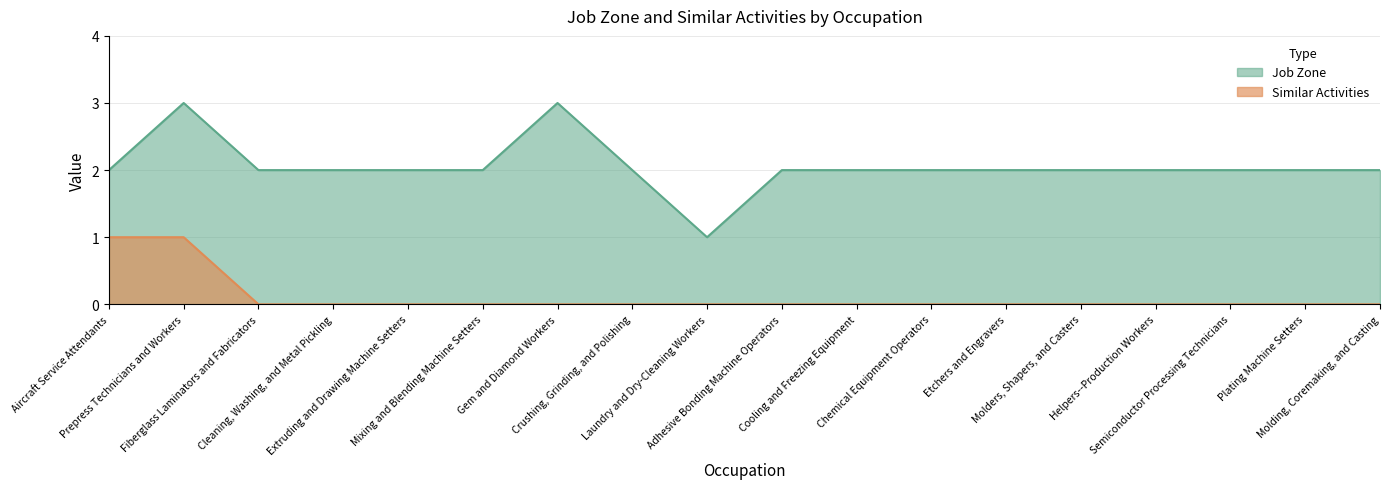

Reading left to right, transcribe all the data shown in this chart.

Job Zone: 2	3	2	2	2	2	3	2	1	2	2	2	2	2	2	2	2	2
Similar Activities: 1	1	0	0	0	0	0	0	0	0	0	0	0	0	0	0	0	0